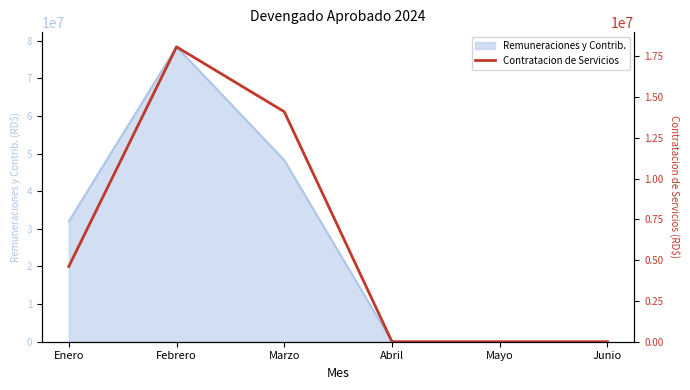

The chart shows a value of 4616276.0 at Enero. True or false?

True